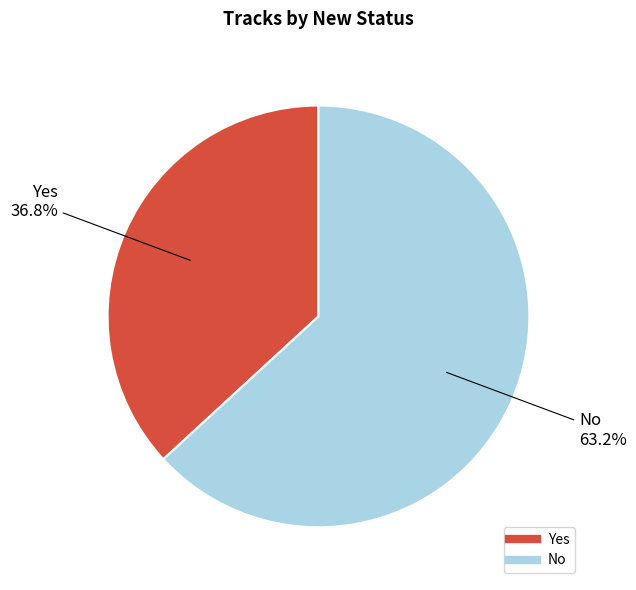

How many segments does this pie chart have?

2